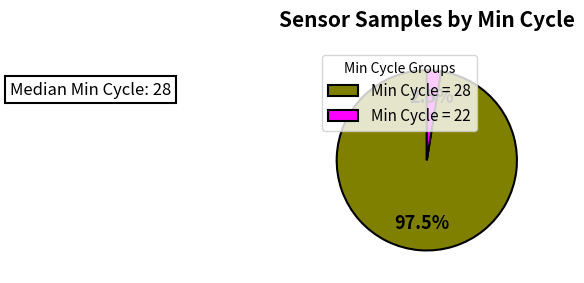

Between Min Cycle = 22 and Min Cycle = 28, which is larger?

Min Cycle = 28